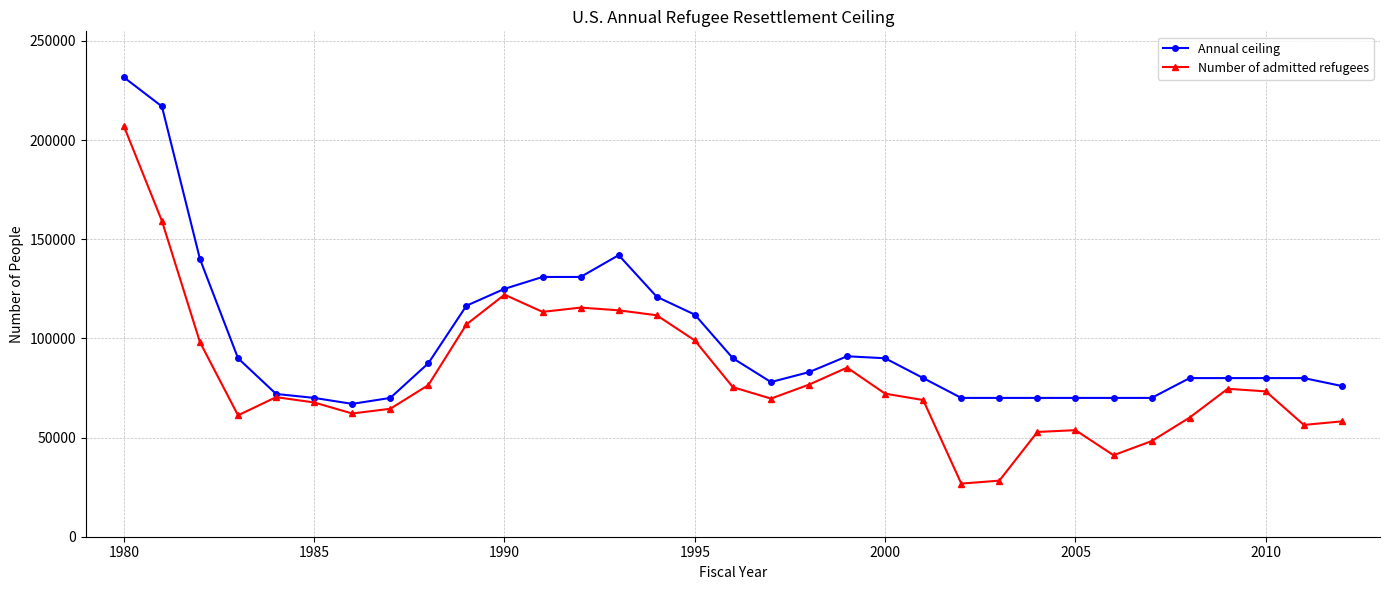

Which series has the largest range (max minus min)?

Number of admitted refugees